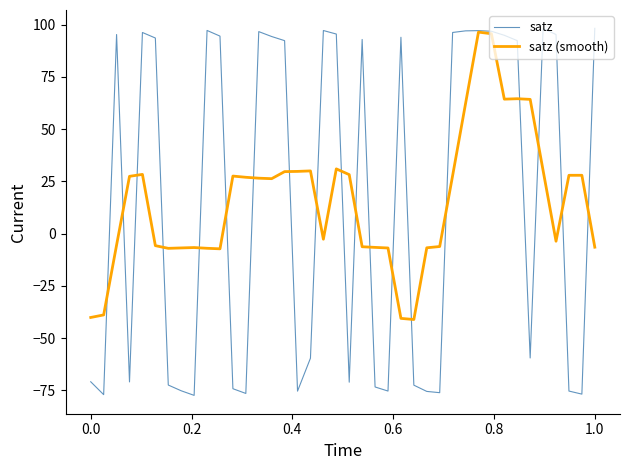

What are all the series names shown in the legend?

satz, satz (smooth)